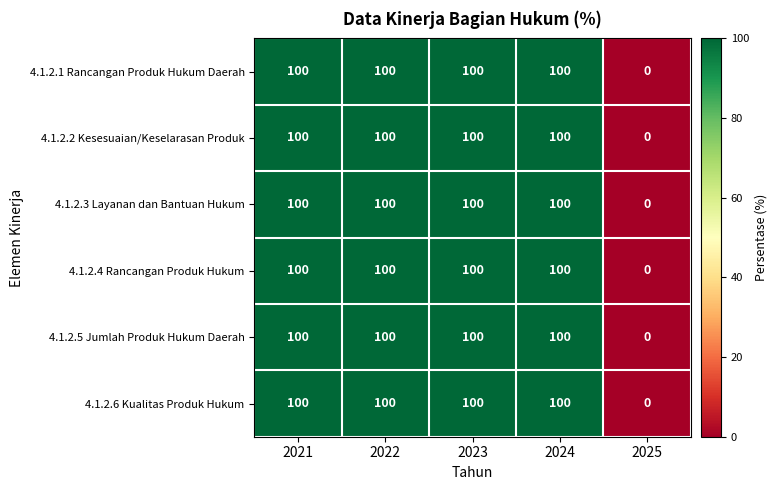

What is the average value of the 4.1.2.2 Kesesuaian/Keselarasan Produk series?

80